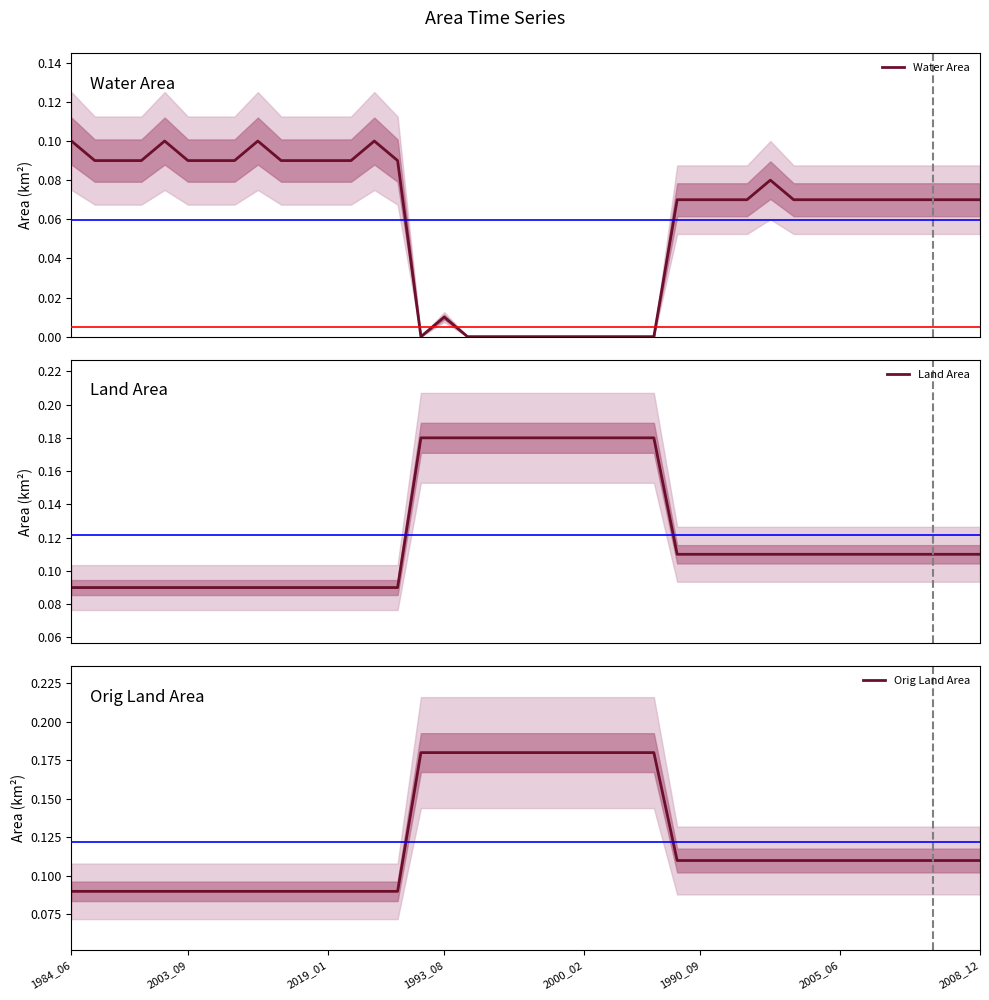

Reading left to right, extract all data points from this chart.

Water Area: 0.1	0.1	0.1	0.1	0.1	0.1	0.1	0.1	0.1	0.1	0.1	0.1	0.1	0.1	0.1	0.0	0.0	0.0	0.0	0.0	0.0	0.0	0.0	0.0	0.0	0.0	0.1	0.1	0.1	0.1	0.1	0.1	0.1	0.1	0.1	0.1	0.1	0.1	0.1	0.1
Land Area: 0.1	0.1	0.1	0.1	0.1	0.1	0.1	0.1	0.1	0.1	0.1	0.1	0.1	0.1	0.1	0.2	0.2	0.2	0.2	0.2	0.2	0.2	0.2	0.2	0.2	0.2	0.1	0.1	0.1	0.1	0.1	0.1	0.1	0.1	0.1	0.1	0.1	0.1	0.1	0.1
Orig Land Area: 0.1	0.1	0.1	0.1	0.1	0.1	0.1	0.1	0.1	0.1	0.1	0.1	0.1	0.1	0.1	0.2	0.2	0.2	0.2	0.2	0.2	0.2	0.2	0.2	0.2	0.2	0.1	0.1	0.1	0.1	0.1	0.1	0.1	0.1	0.1	0.1	0.1	0.1	0.1	0.1